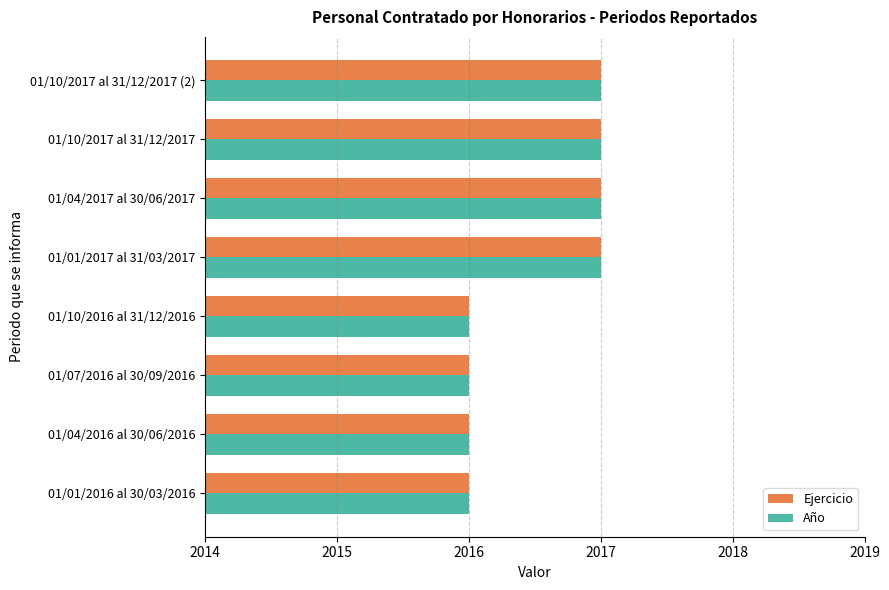

What are all the series names shown in the legend?

Ejercicio, Año